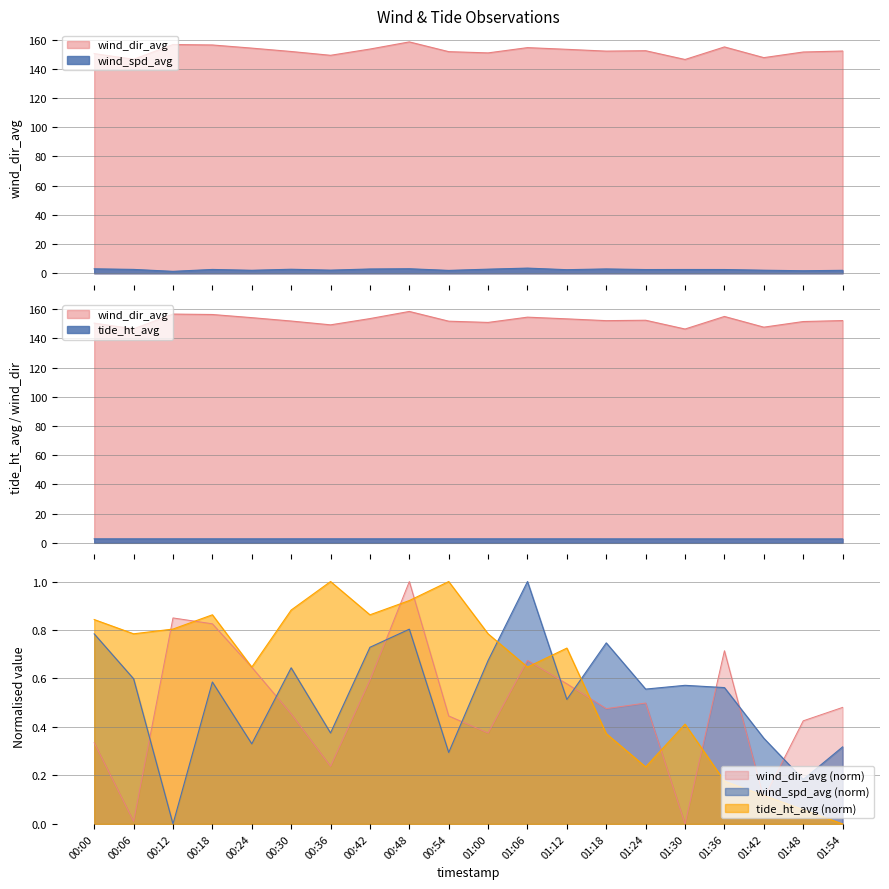

What is the difference between the second highest and second lowest values in the wind_dir_avg series?

10.1